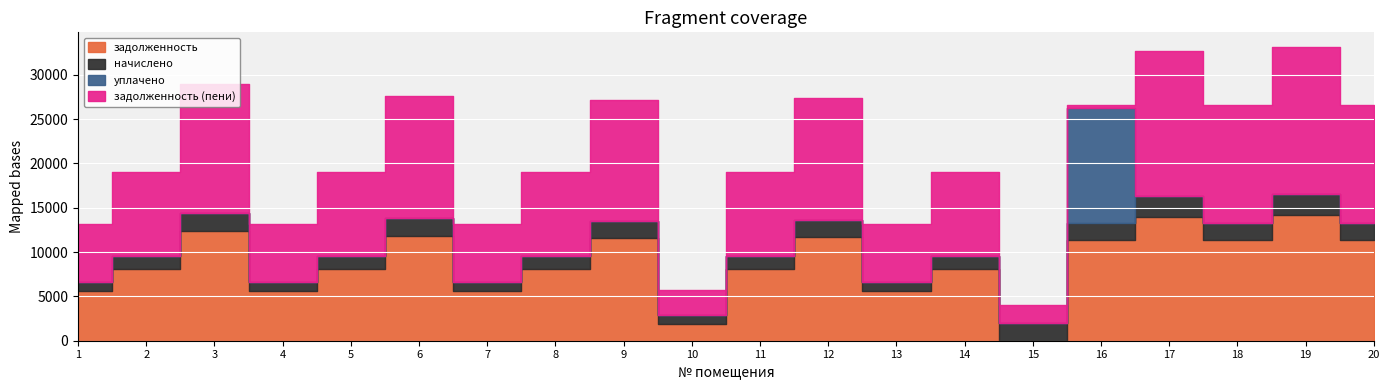

The начислено series shows 2875.4 at 15. True or false?

False